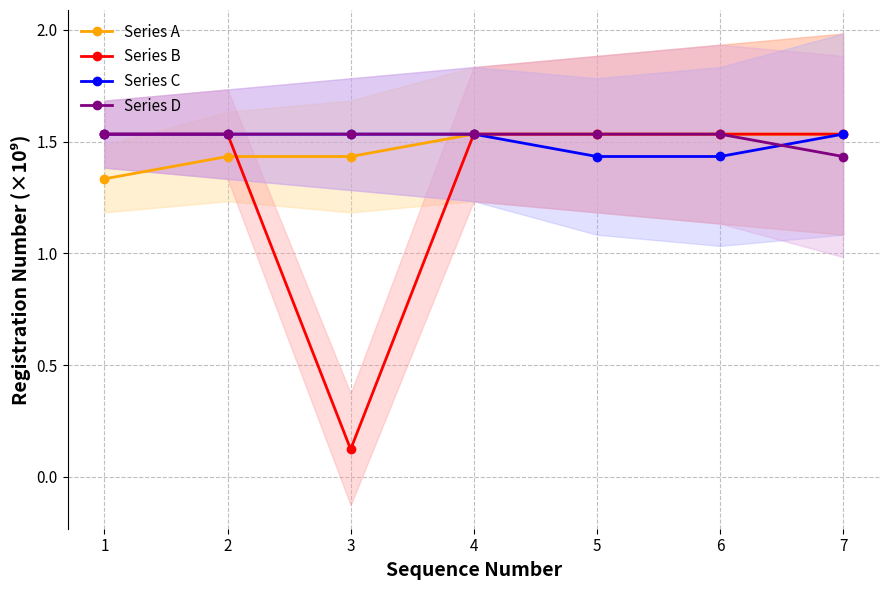

What is the difference between the maximum and minimum values in the Series A series?

0.2